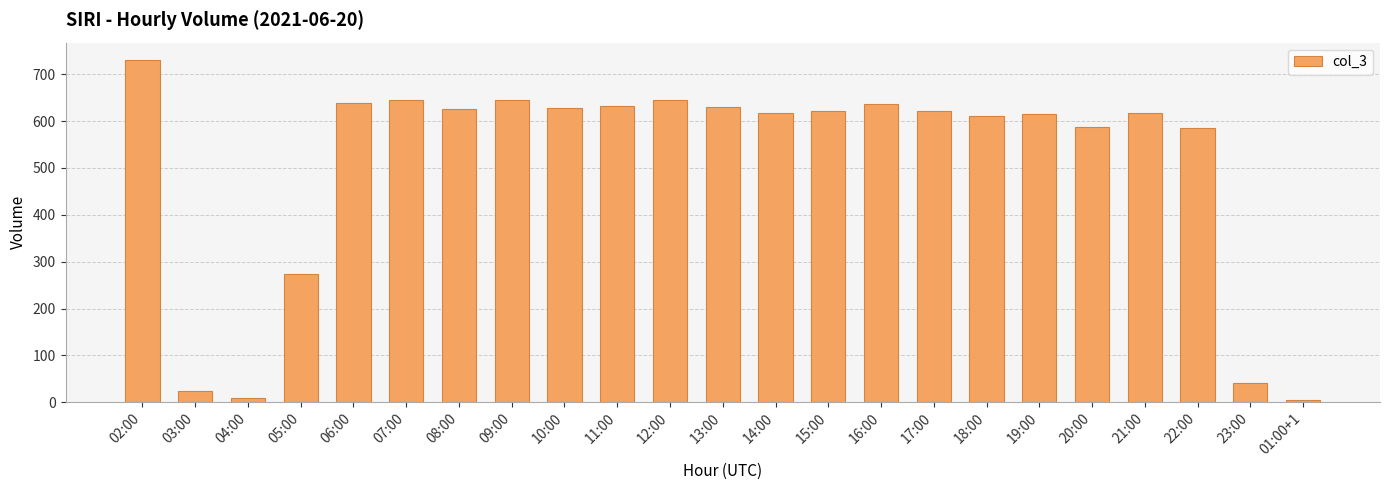

How many bars are there in total?

23